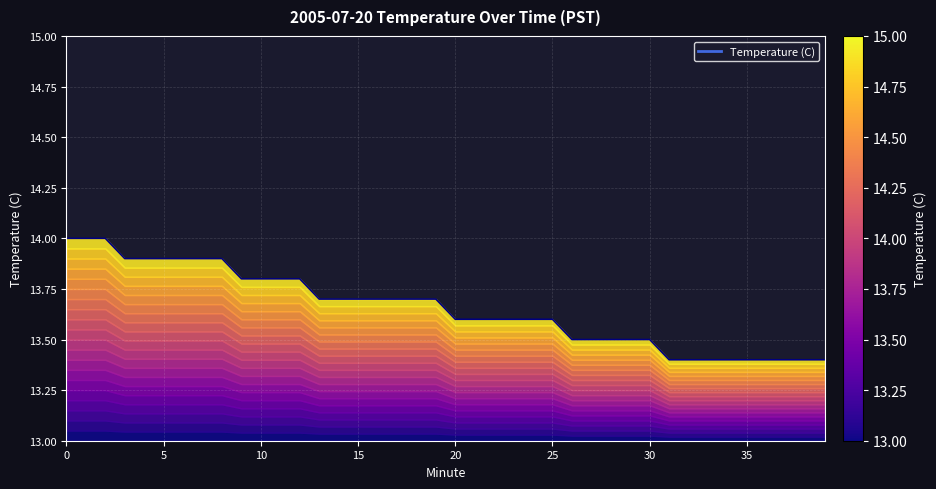

True or false: the data shows 3.0 at 23.

False